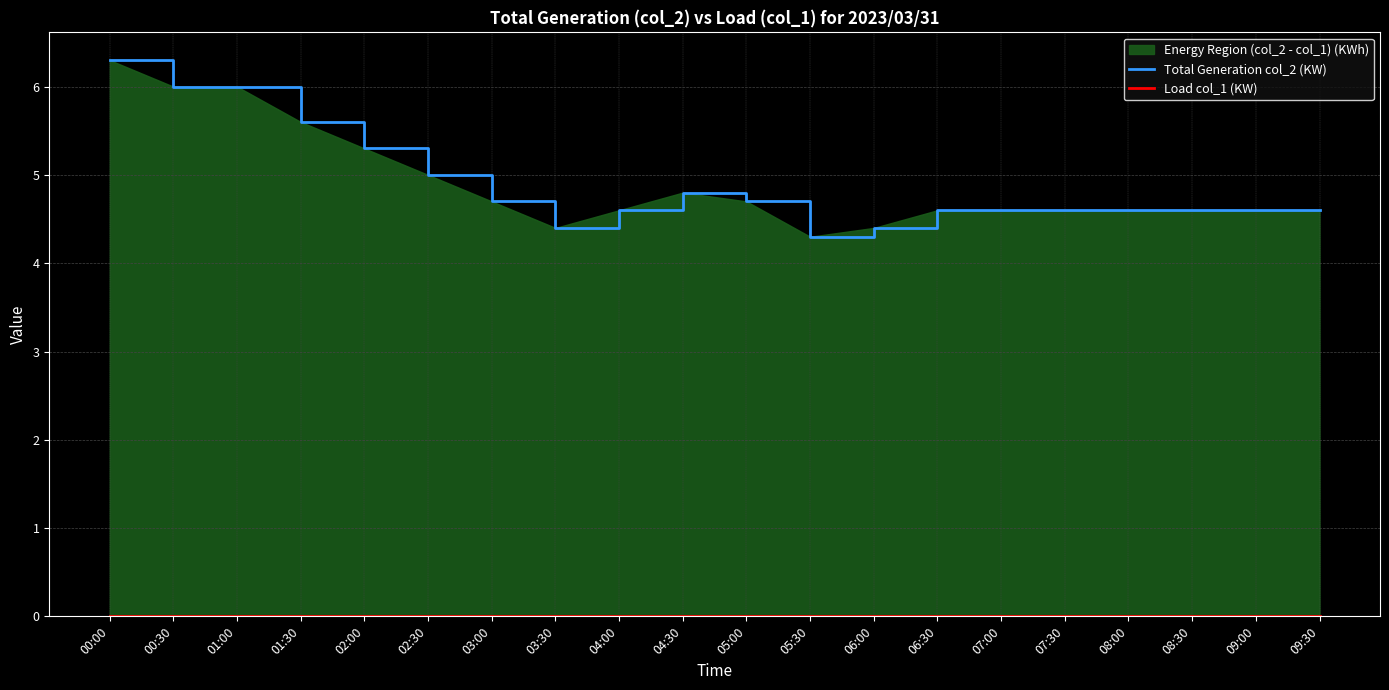

Between 08:00 and 05:00, which is larger?

05:00